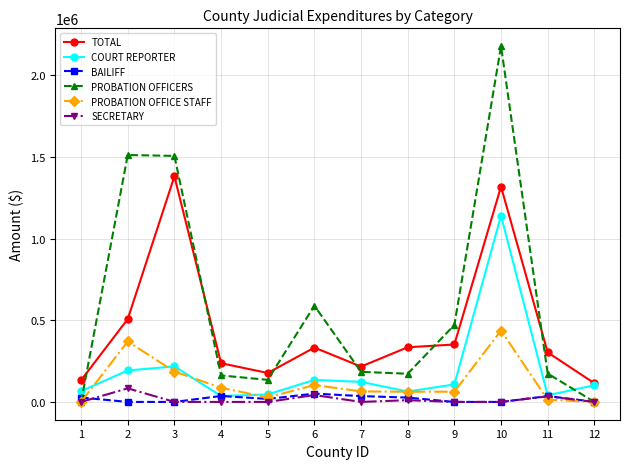

List the series in order of their peak value, lowest first.

BAILIFF, SECRETARY, PROBATION OFFICE STAFF, COURT REPORTER, TOTAL, PROBATION OFFICERS